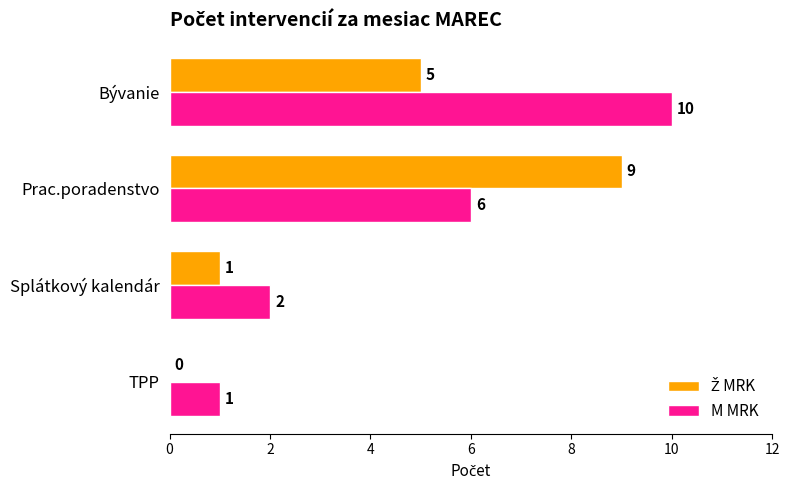

Which category has the highest value across all series?

Bývanie